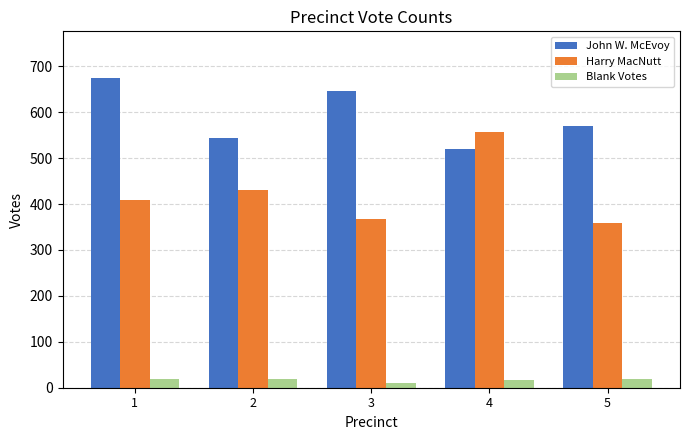

The value of Blank Votes at 5 is 18. True or false?

True